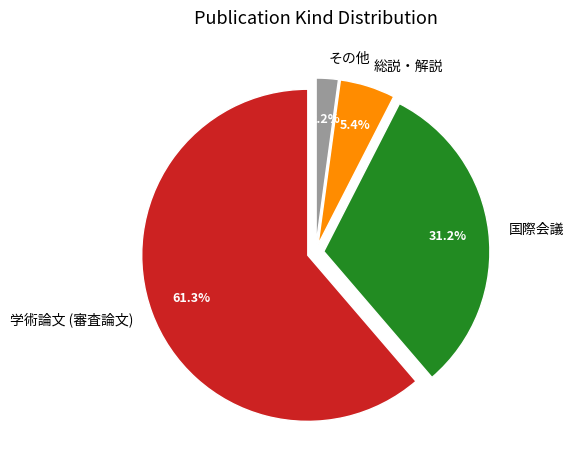

Is the sum of その他 and 学術論文 (審査論文) greater than half?

Yes